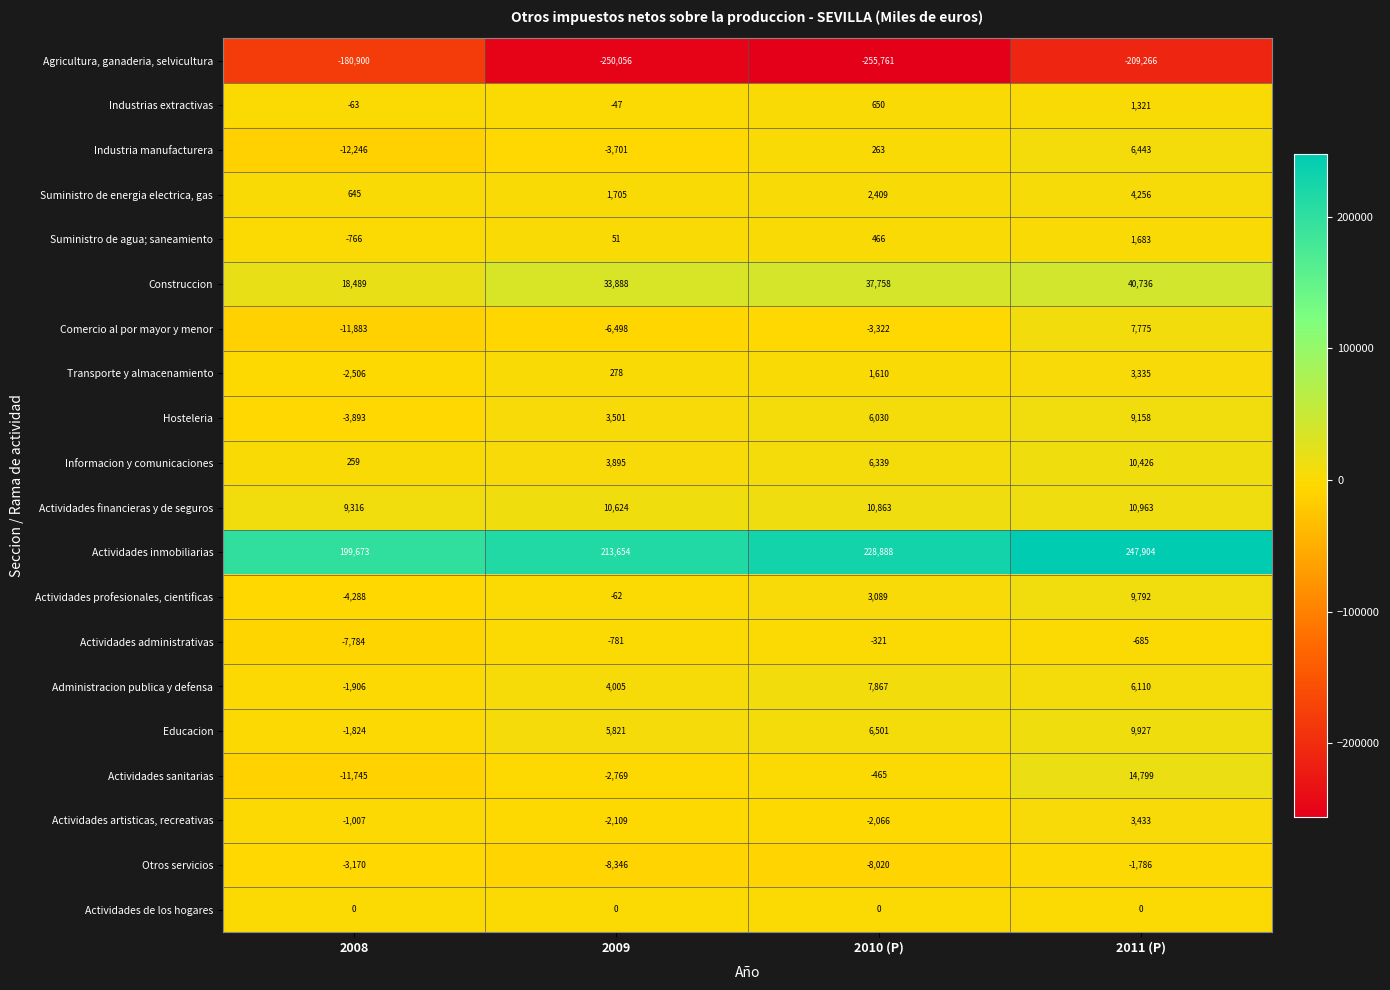

What is the spread (max minus min) of values at 2010 (P)?

484649